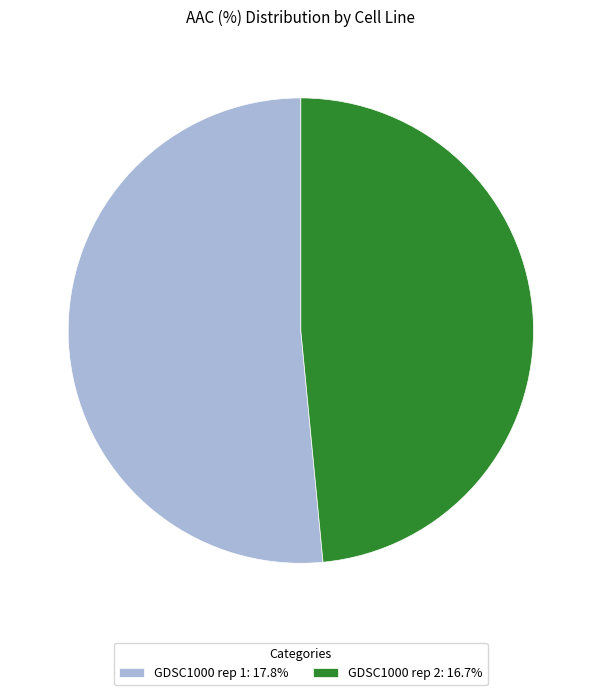

Combined, do GDSC1000 rep 1: 17.8% and GDSC1000 rep 2: 16.7% account for over 50%?

Yes